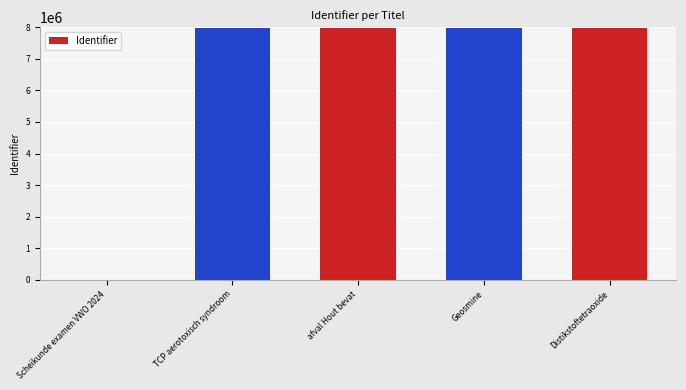

What is the maximum value shown in the chart?

7976303